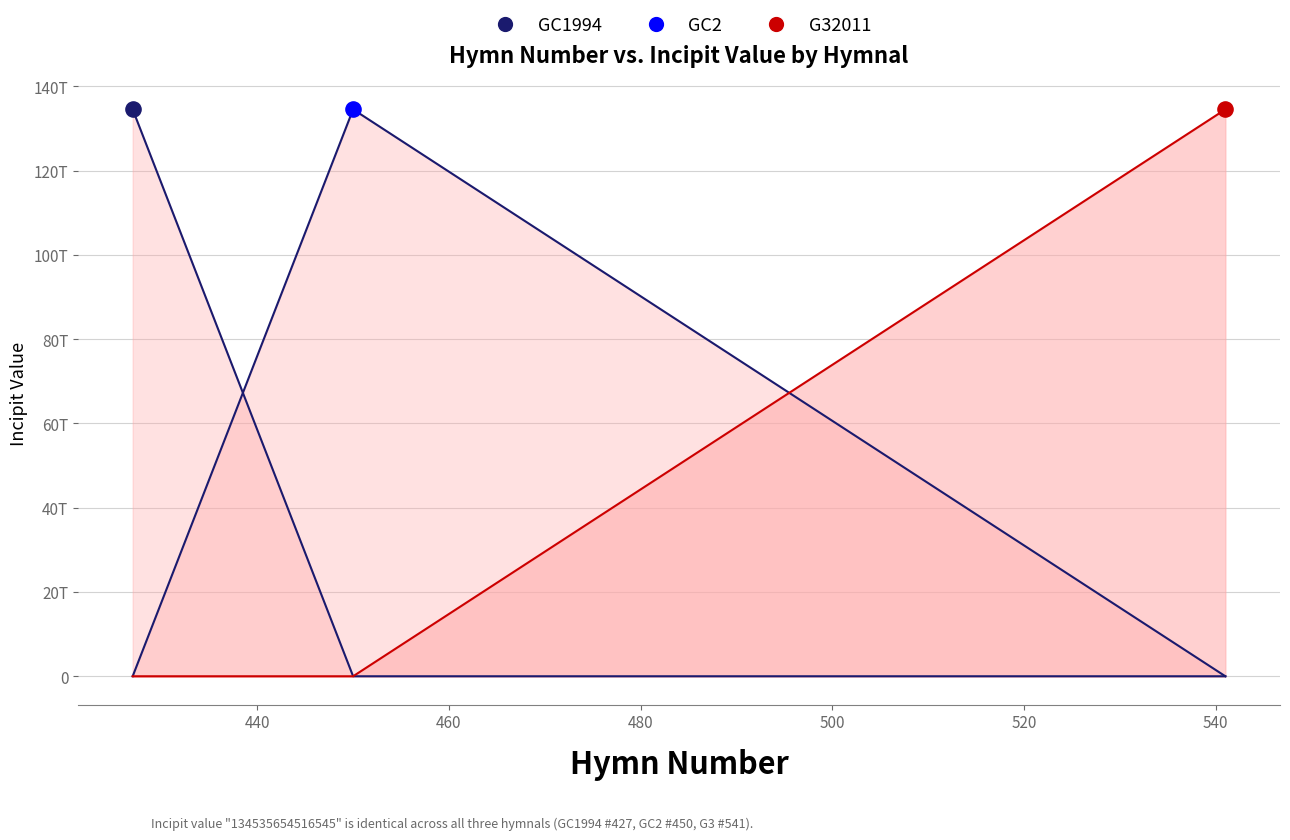

Is the value of G32011 line at 440 greater than the value of GC2 line at 440?

No